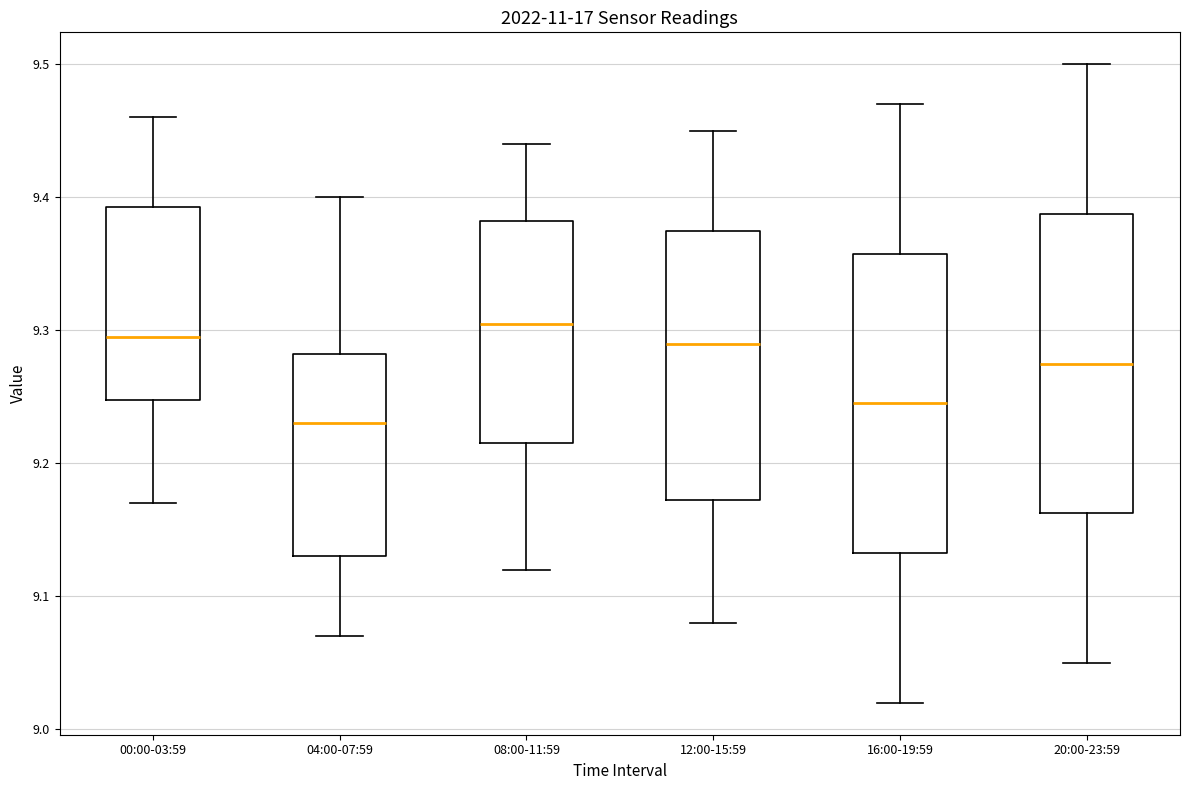

Where is the lower edge of the box for 04:00-07:59 on the y-axis? The values are not printed on the chart, so give them approximately, as read against the axis.

9.13